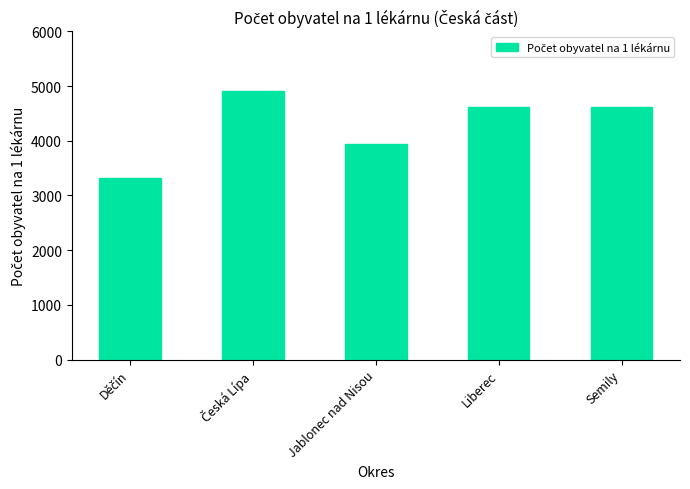

Which has a higher value, Jablonec nad Nisou or Semily?

Semily